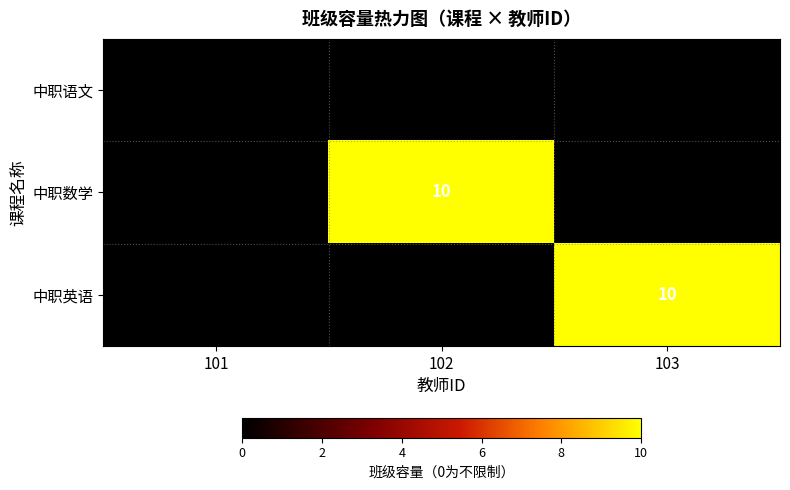

At how many categories does at least one series exceed 6?

2